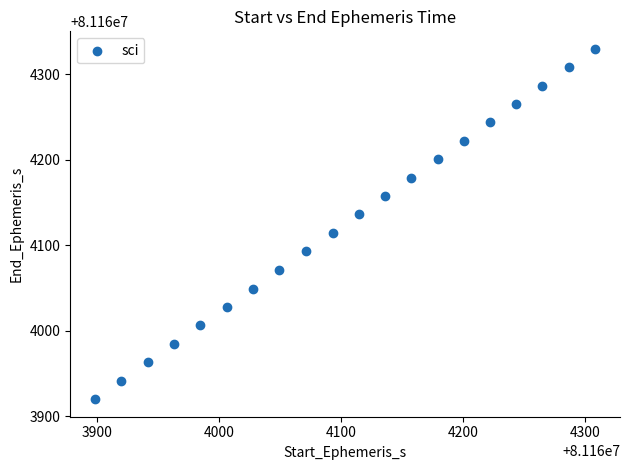

What is the range of X values (max minus min)?

409.7